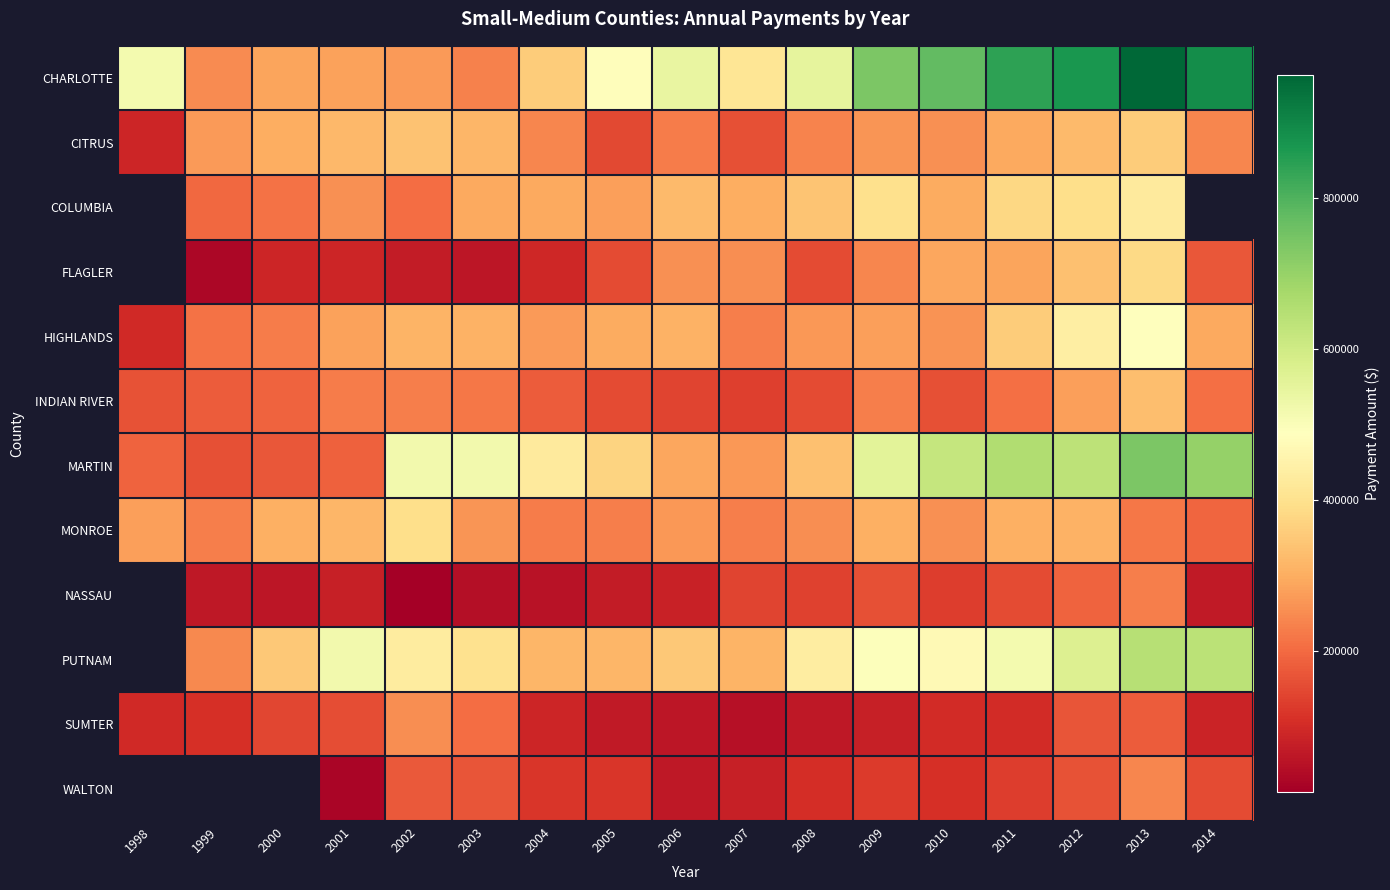

At which label does SUMTER first exceed 101139?

1999